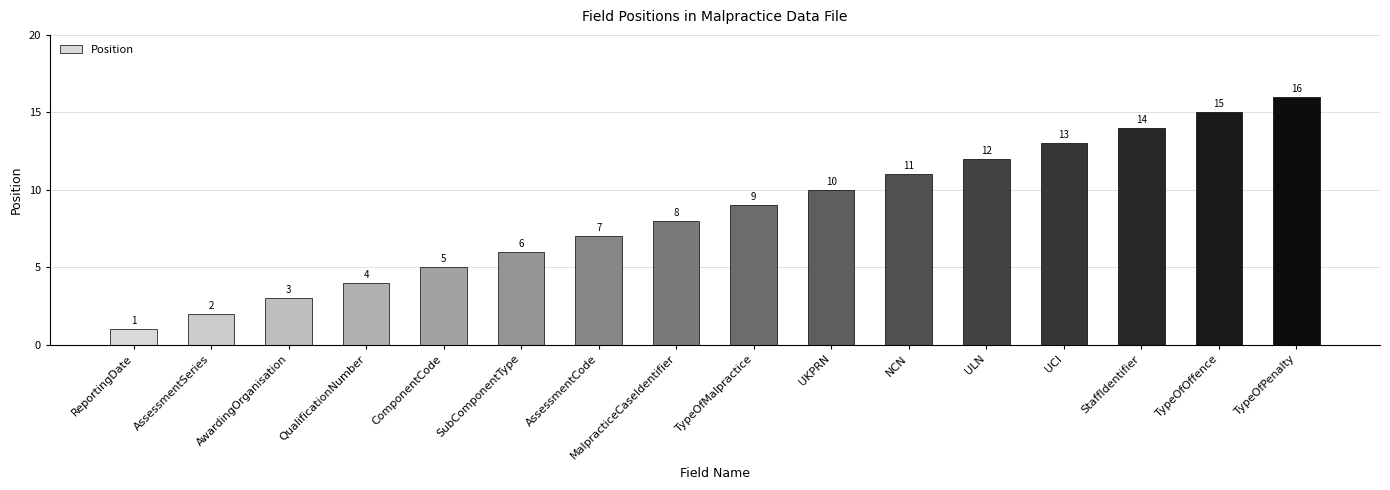

What is the maximum value shown in the chart?

16